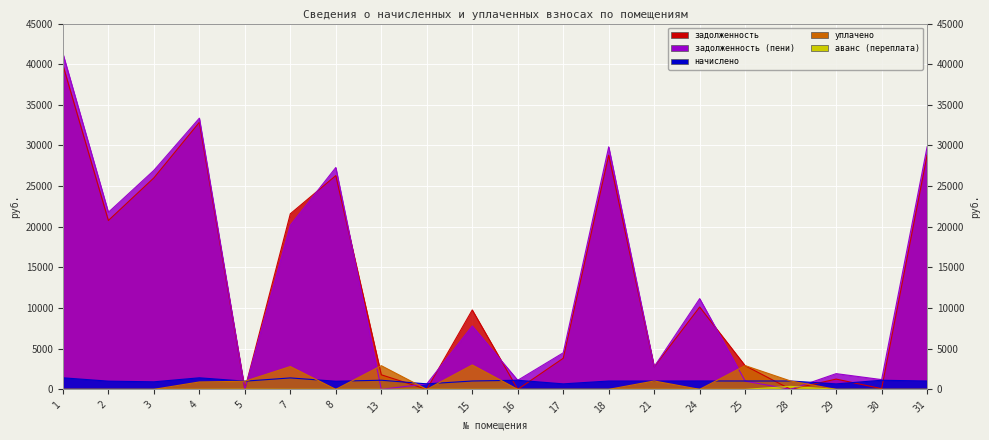

How many interior local peaks does the задолженность series have?

6